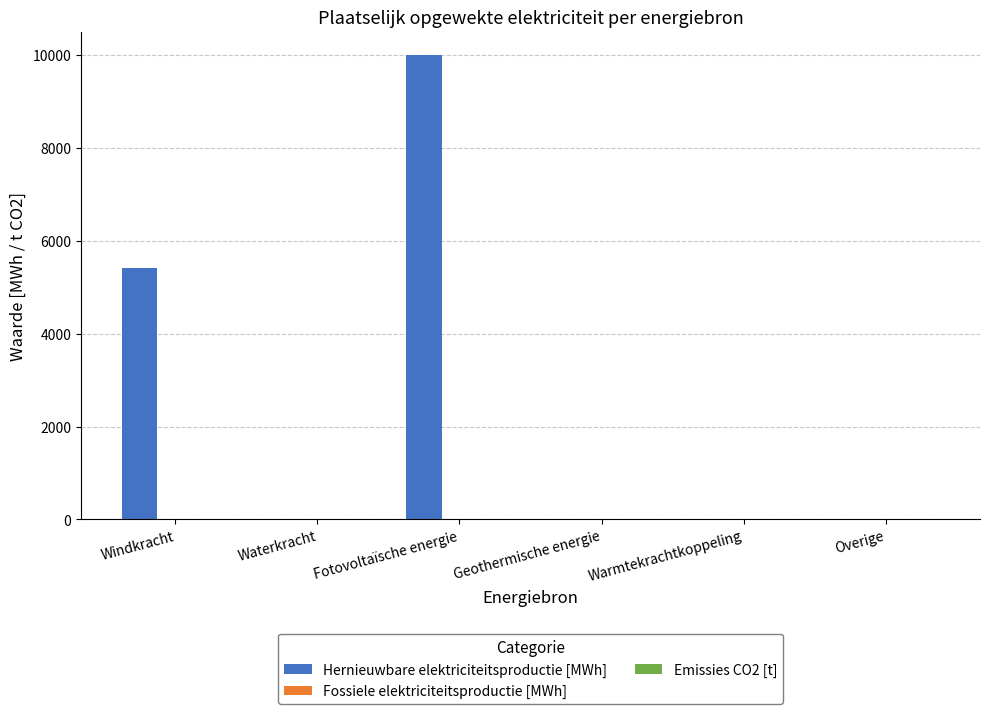

What is the sum of the values at Windkracht and Warmtekrachtkoppeling?

5415.8